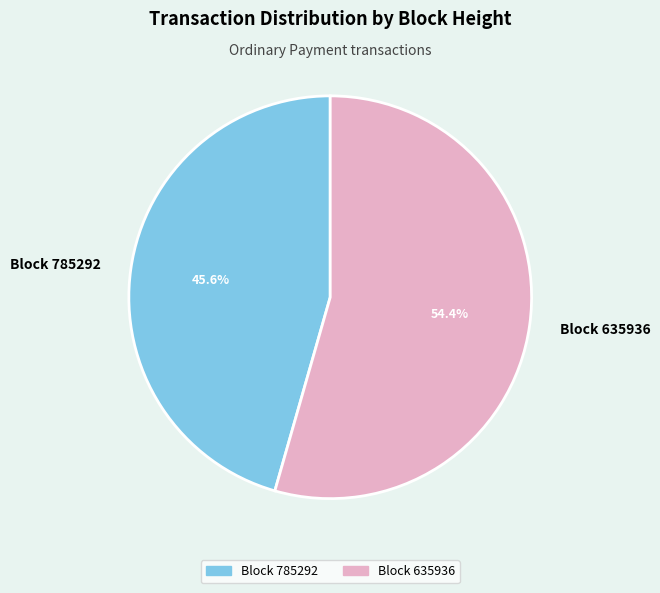

What is the largest slice in the pie chart?

Block 635936